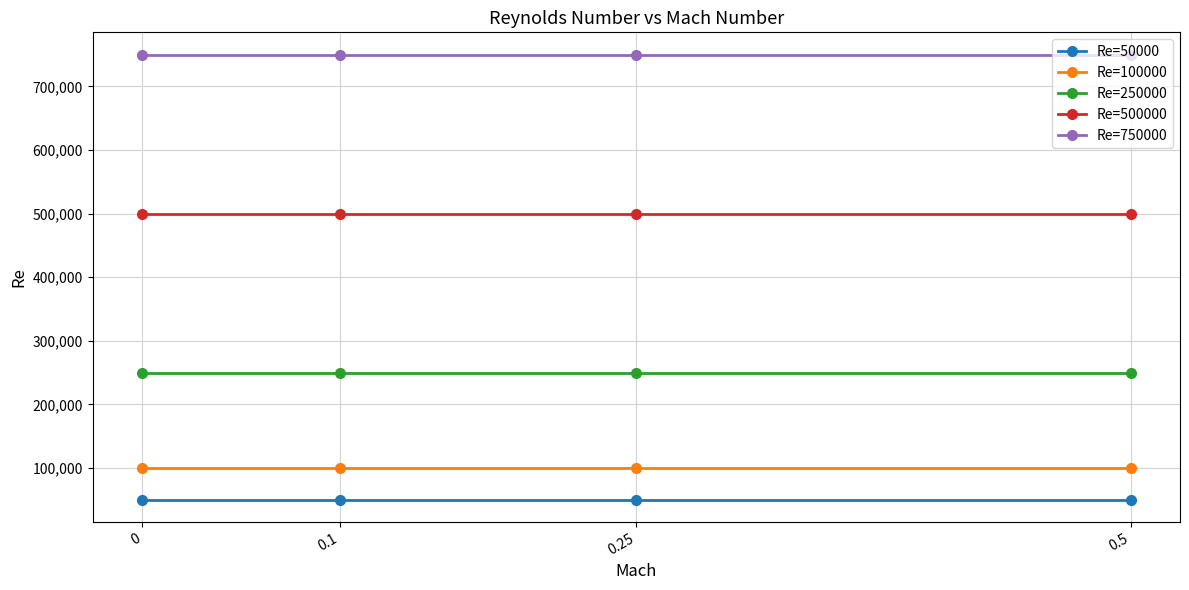

What is the approximate value of Re=100000 at 0.1?

100000